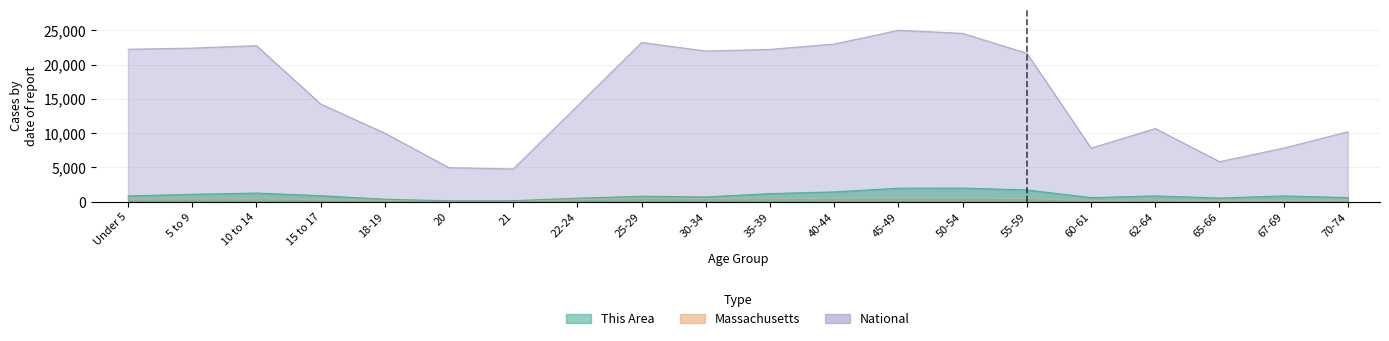

What is the difference between the highest and lowest values at 35-39?

21755.5